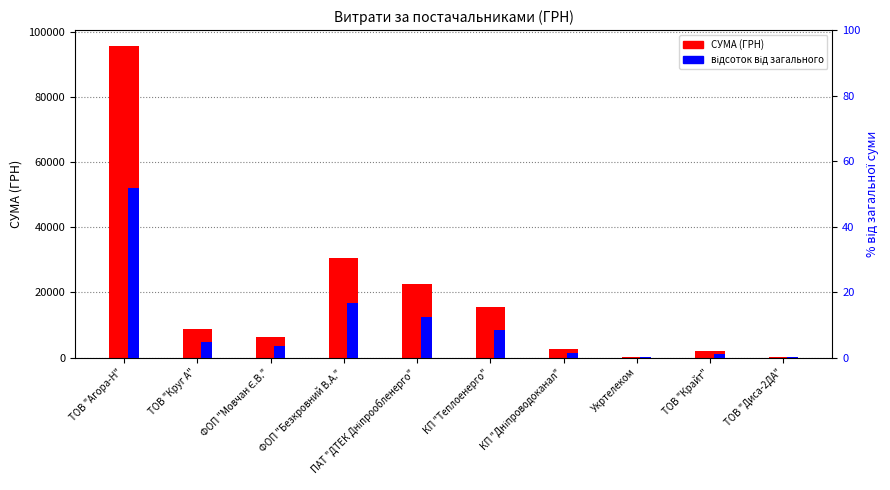

What is the value of the СУМА (ГРН) bar at the 5th from the left?

22733.0